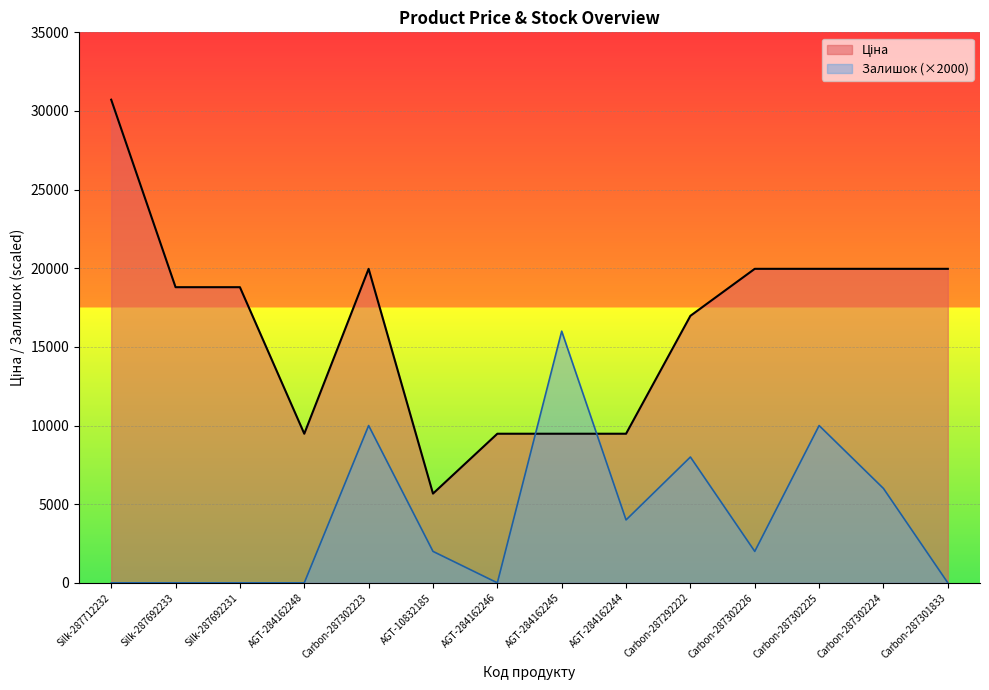

How many interior local valleys does the Ціна series have?

2